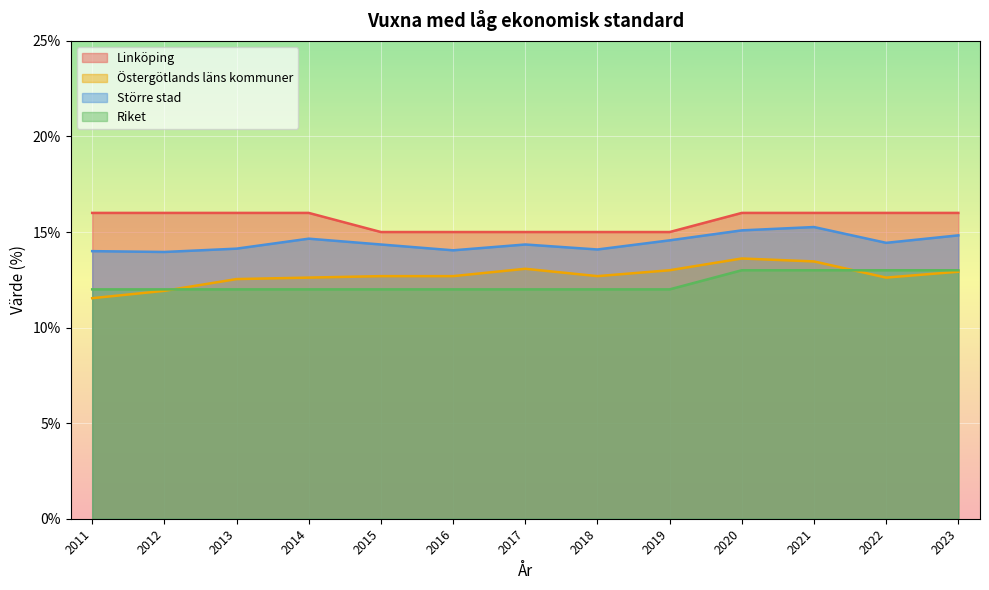

True or false: Större stad has a value of 14.3 at 2017.

True